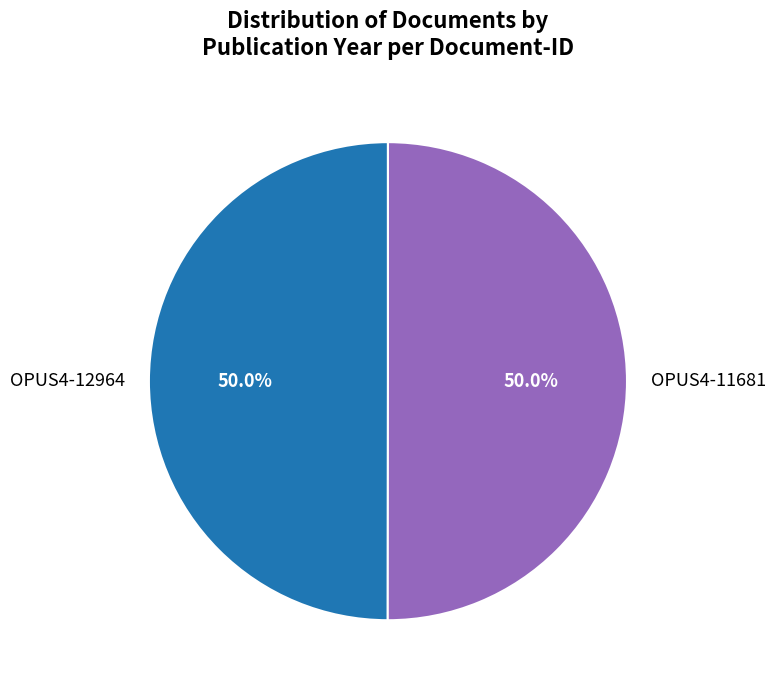

How much of the chart is everything except OPUS4-12964?

50.0%